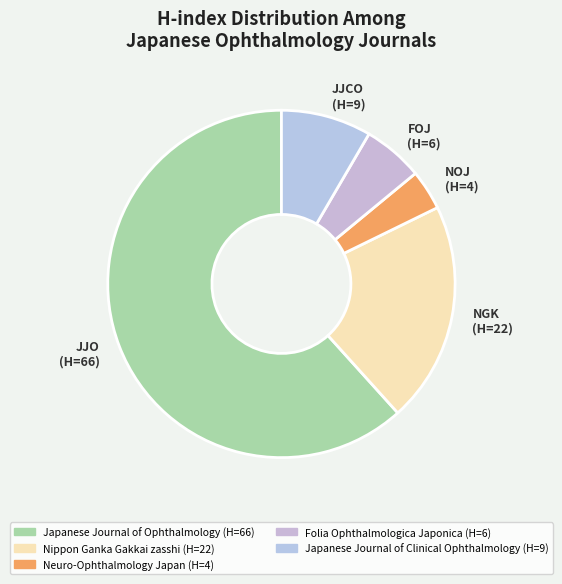

To the nearest percent, what is the difference between the Japanese Journal of Ophthalmology and Neuro-Ophthalmology Japan slice percentages?

58%